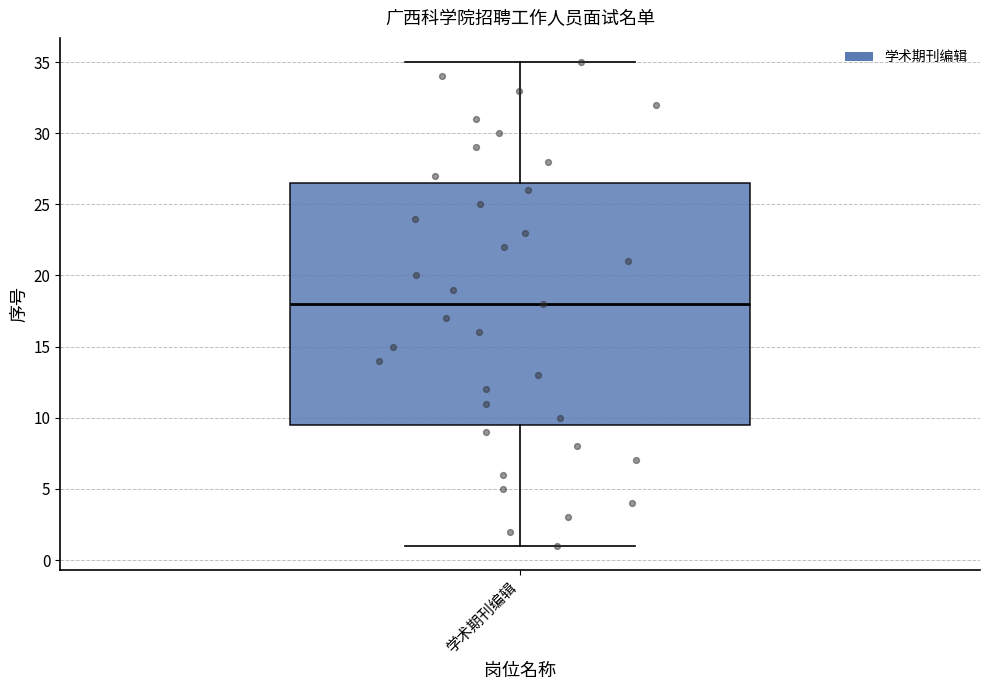

Read this box plot against the y-axis: the position of the median line, the range covered by the box, and the ends of both whiskers. The values are not printed on the chart, so give them approximately, as read against the axis.

median 18.0, box 9.5 to 26.5, whiskers 1.0 to 35.0